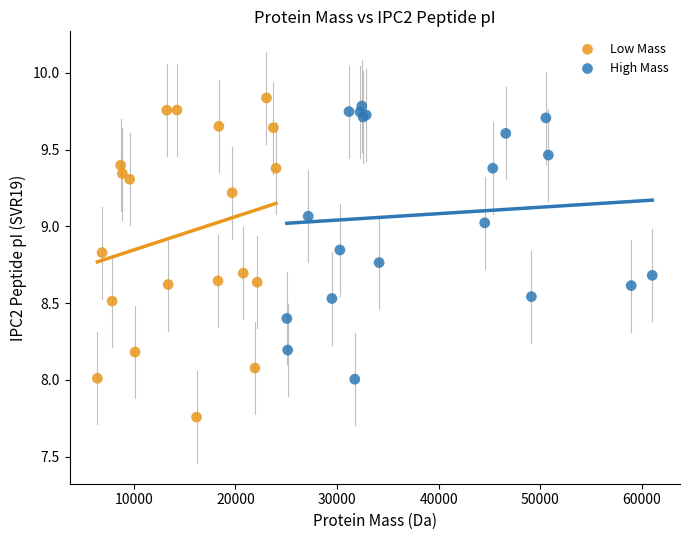

Which series reaches the maximum Y coordinate?

Low Mass